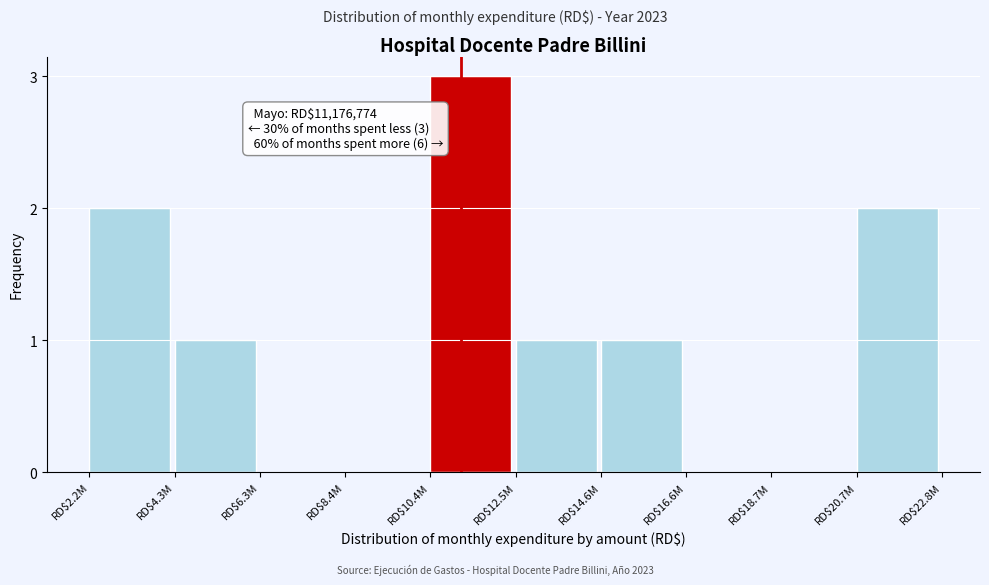

The value at RD$12.5M is 1. True or false?

True